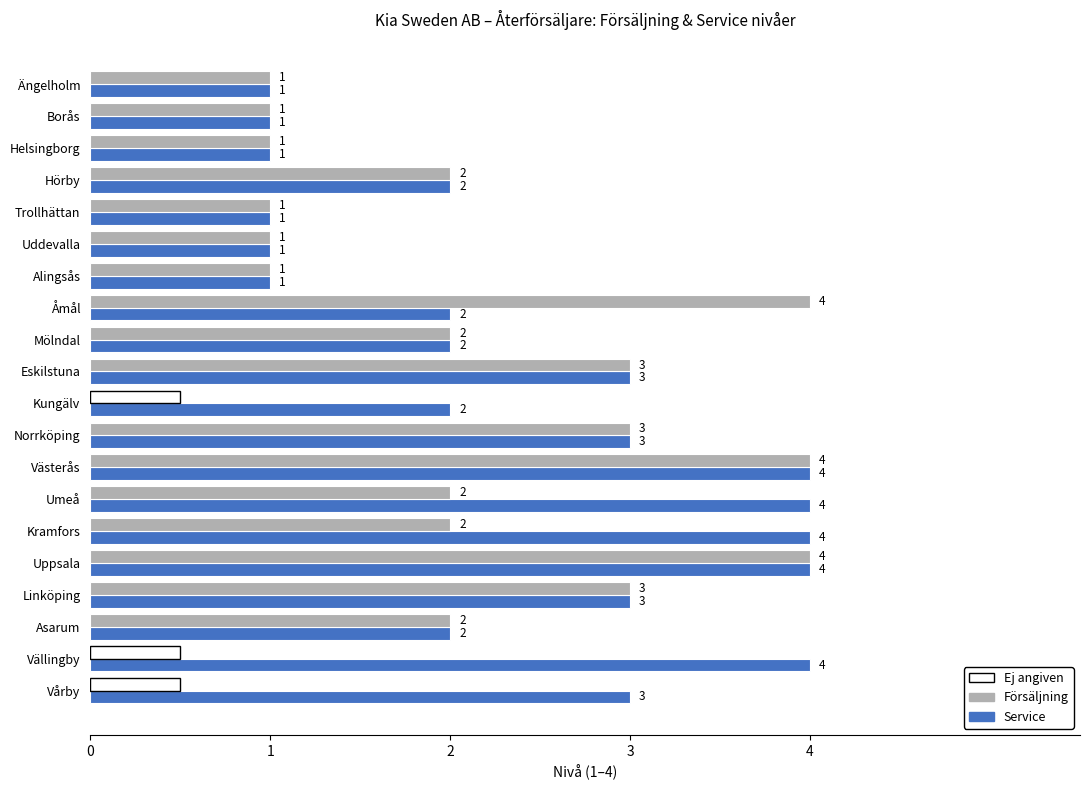

Which series has the widest spread of values?

Försäljning